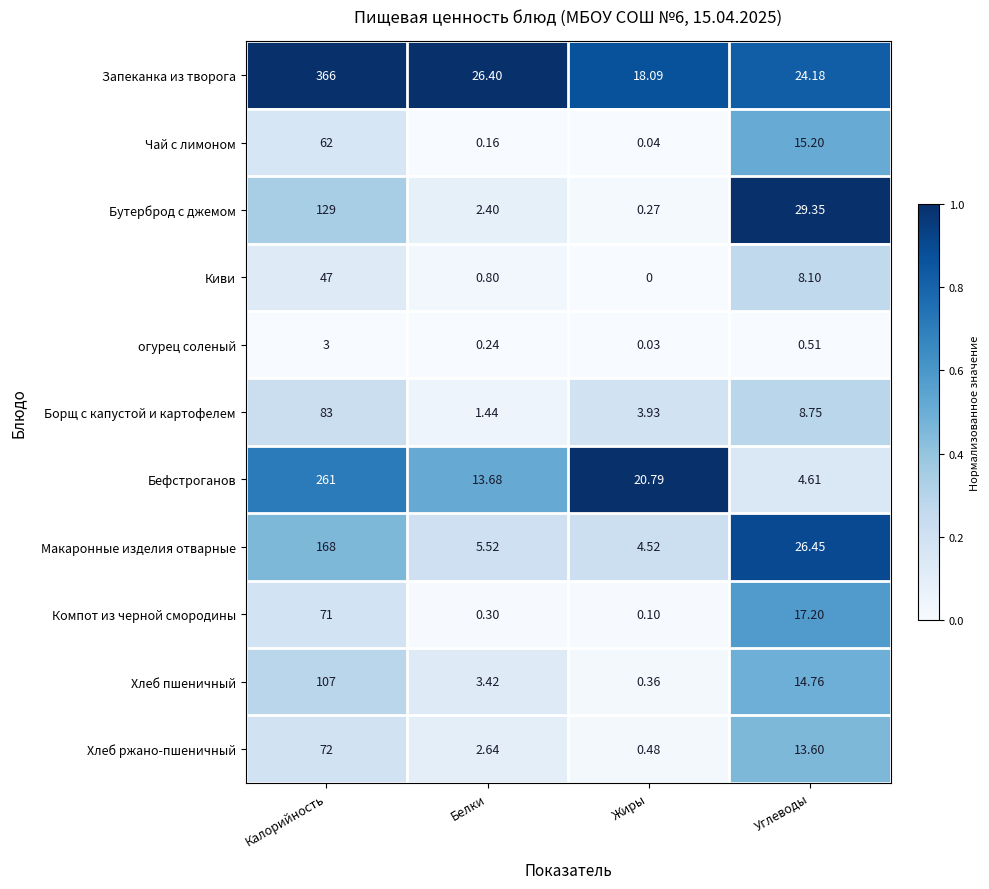

Rank the series at Белки from lowest to highest value.

Чай с лимоном, огурец соленый, Компот из черной смородины, Киви, Борщ с капустой и картофелем, Бутерброд с джемом, Хлеб ржано-пшеничный, Хлеб пшеничный, Макаронные изделия отварные, Бефстроганов, Запеканка из творога